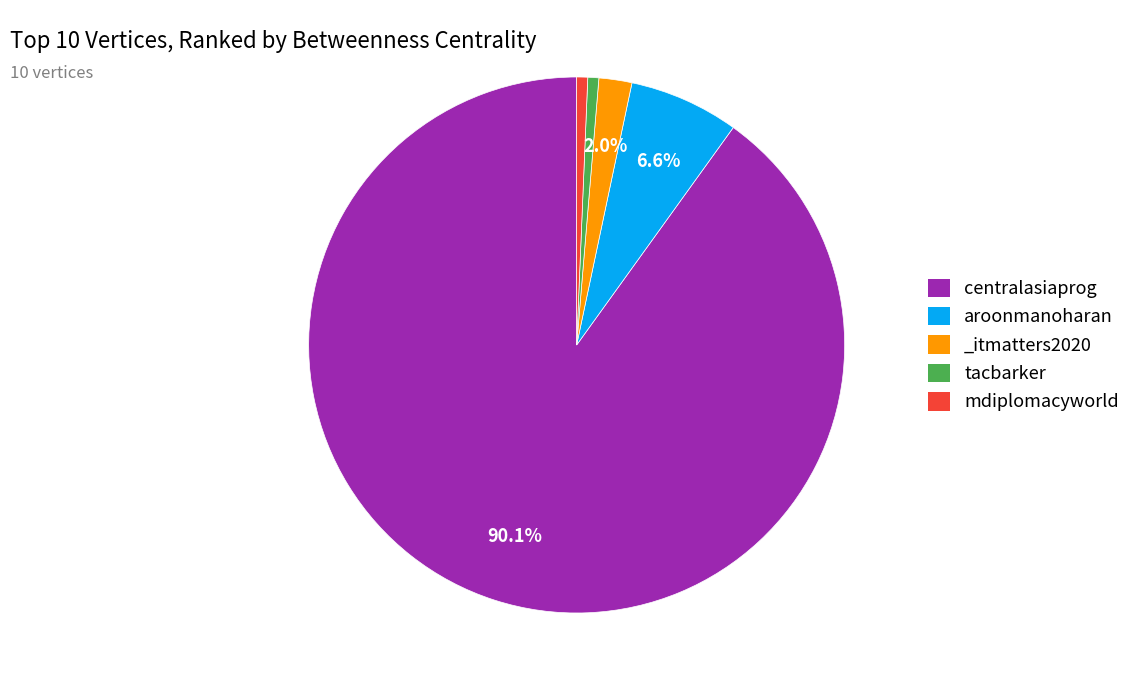

The tacbarker slice represents 11% of the pie. True or false?

False